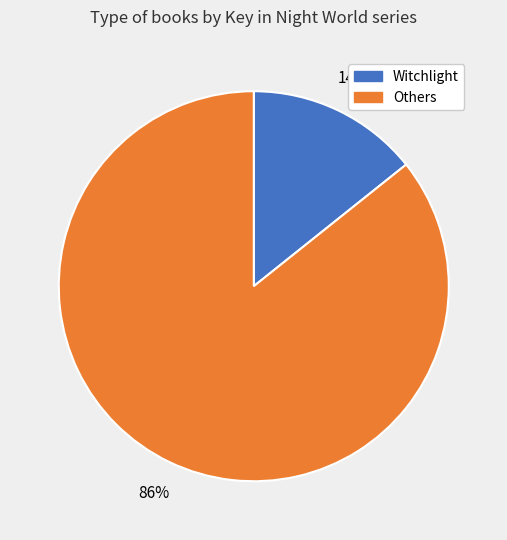

Is there a majority slice in this chart?

Yes